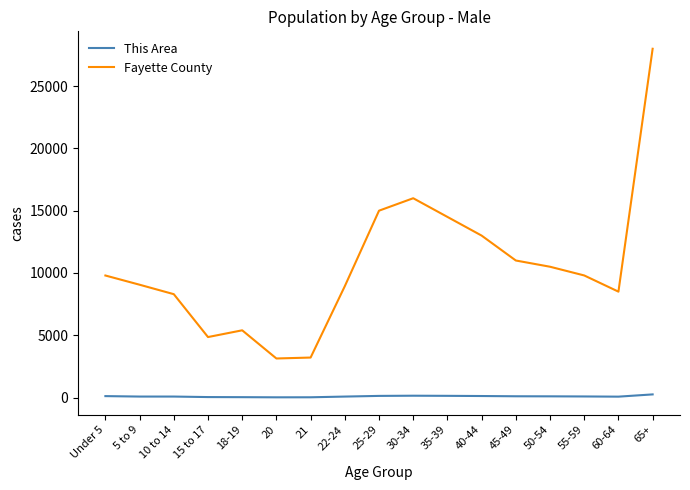

What is the maximum value shown in the chart?

28000